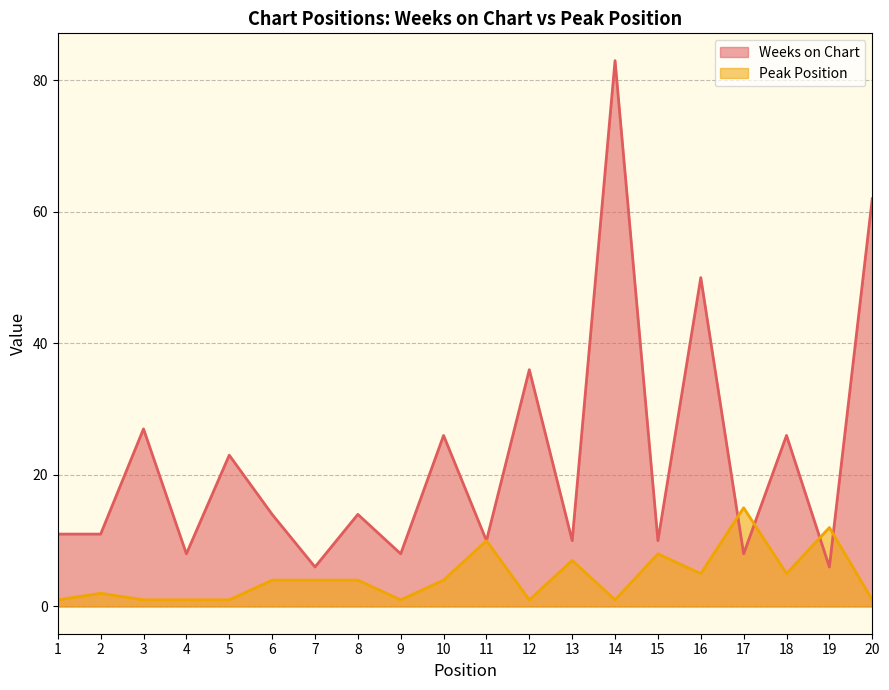

Which series has the largest range (max minus min)?

Weeks on Chart